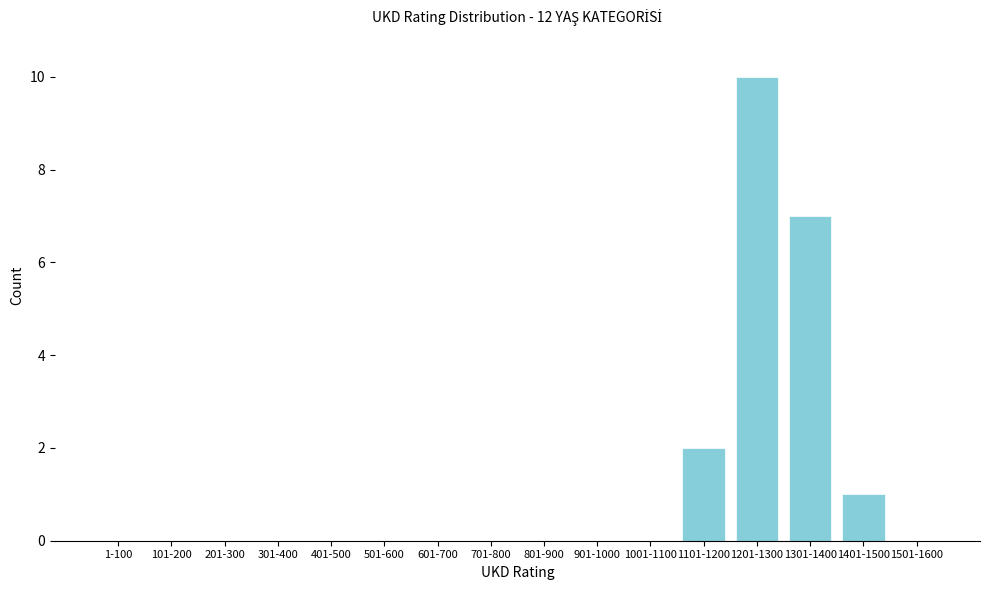

Reading left to right, list all the values displayed in this chart.

1-100=0	101-200=0	201-300=0	301-400=0	401-500=0	501-600=0	601-700=0	701-800=0	801-900=0	901-1000=0	1001-1100=0	1101-1200=2	1201-1300=10	1301-1400=7	1401-1500=1	1501-1600=0